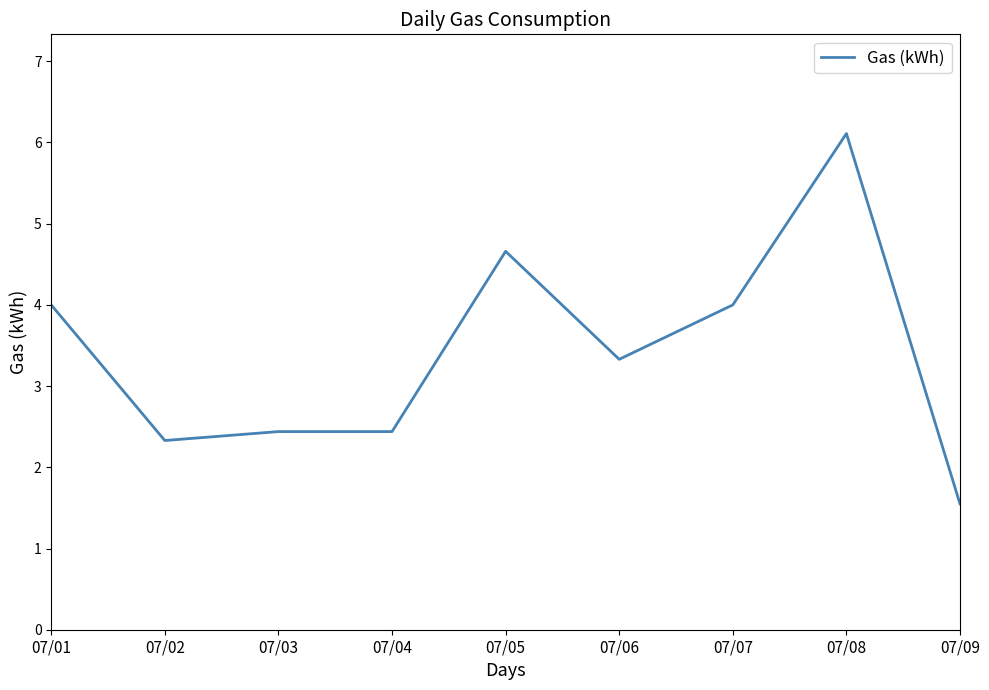

At which label is the value closest to 3?

07/06